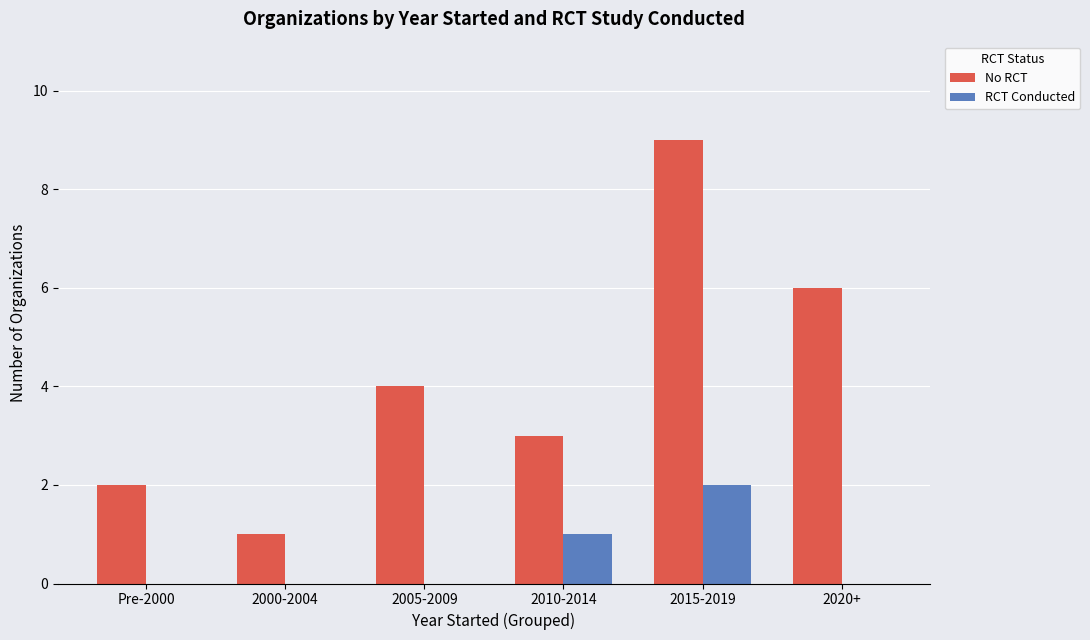

Does the chart contain stacked bars?

No